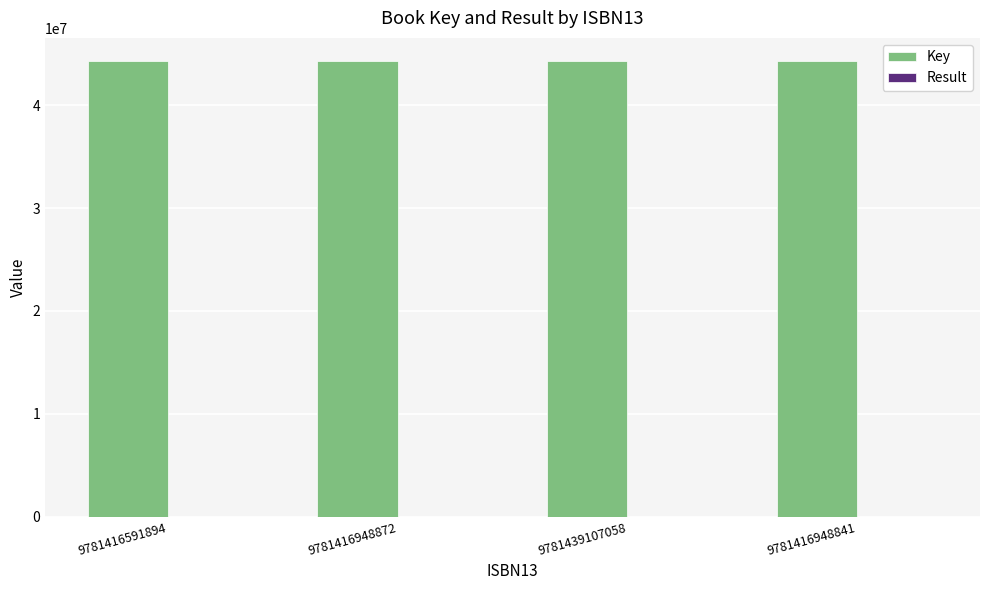

Which series has the largest total across all categories?

Key